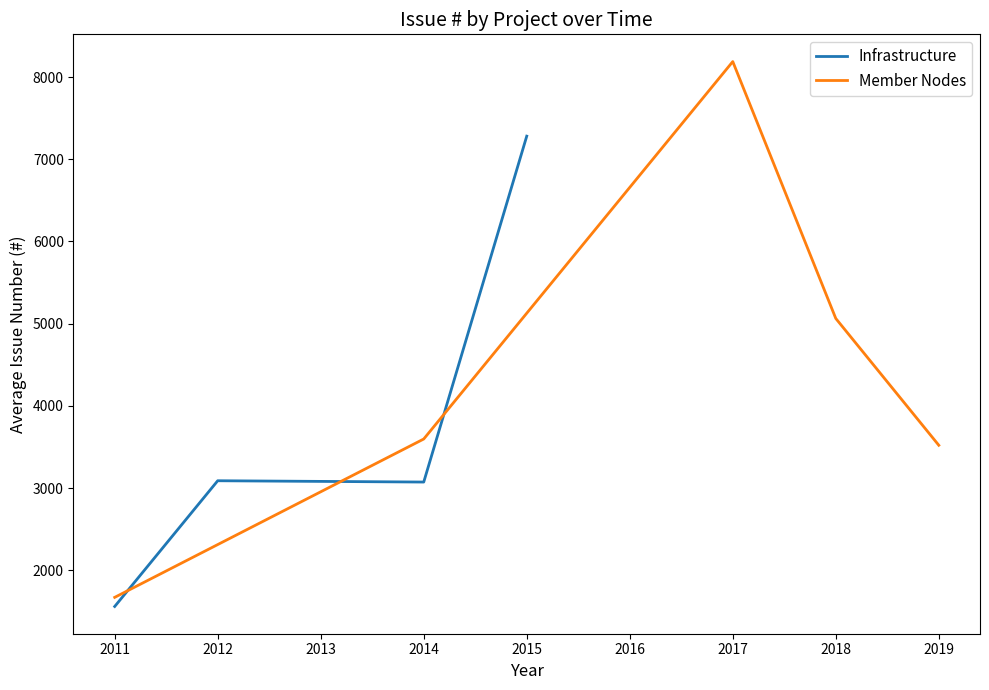

What are all the series names shown in the legend?

Infrastructure, Member Nodes